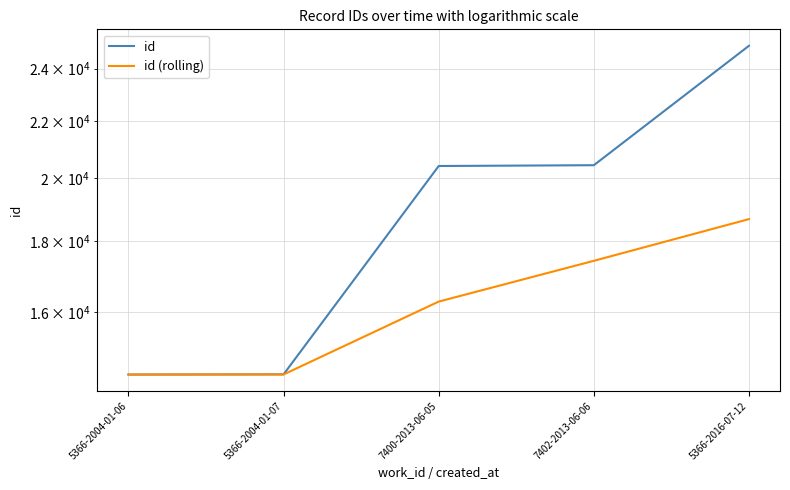

How many categories are shown in the chart?

5